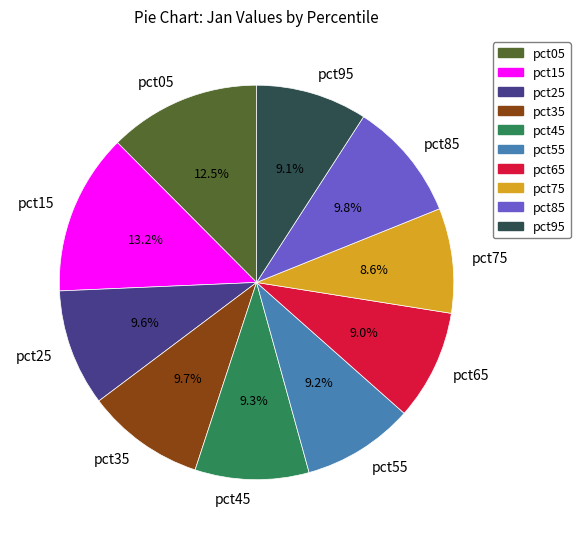

What percentage is the pct45 slice, to the nearest percent?

9%